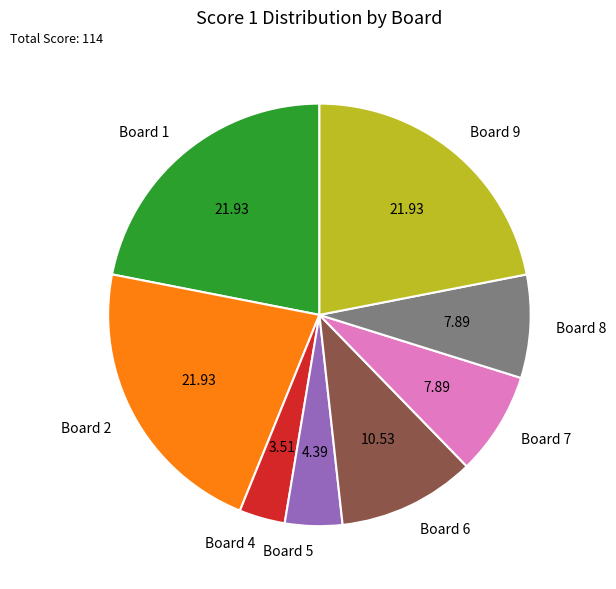

Does any single category account for the majority?

No